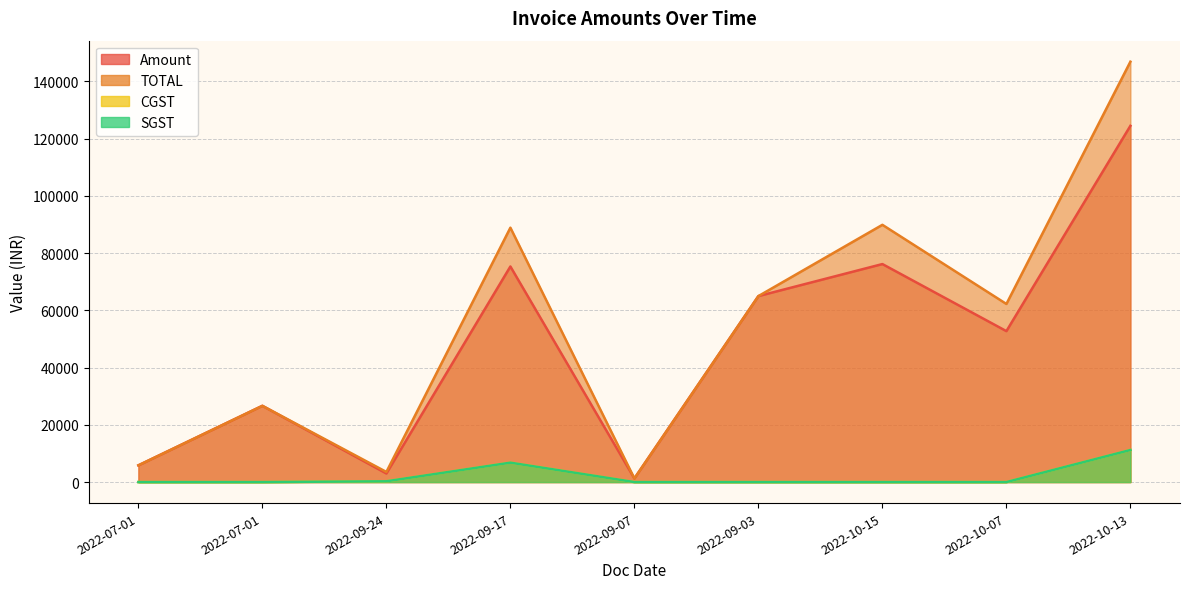

Which series has the widest spread of values?

TOTAL